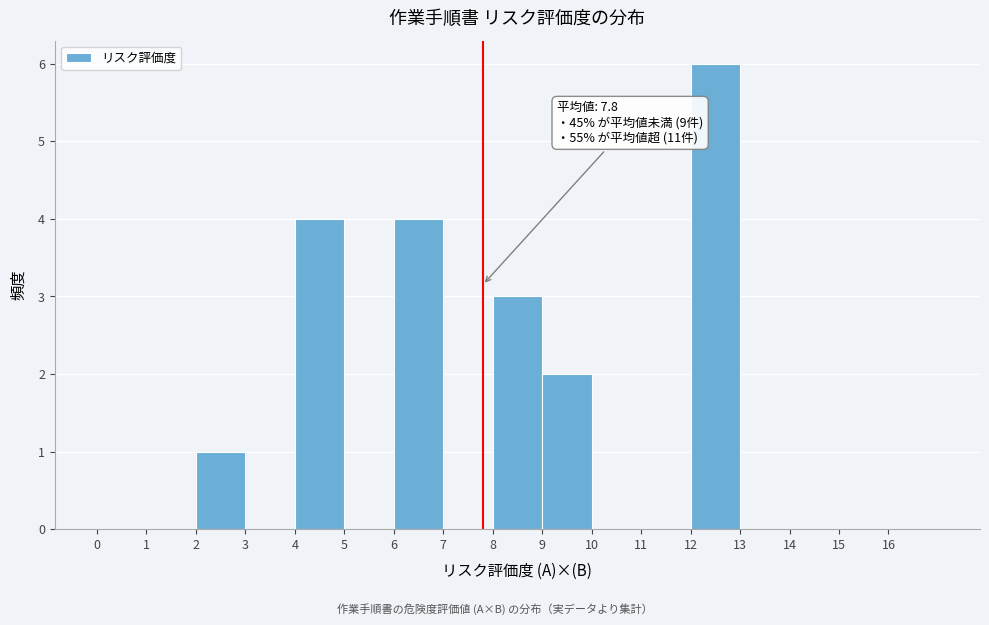

Which range on the x-axis has the tallest bar?

12 to 13